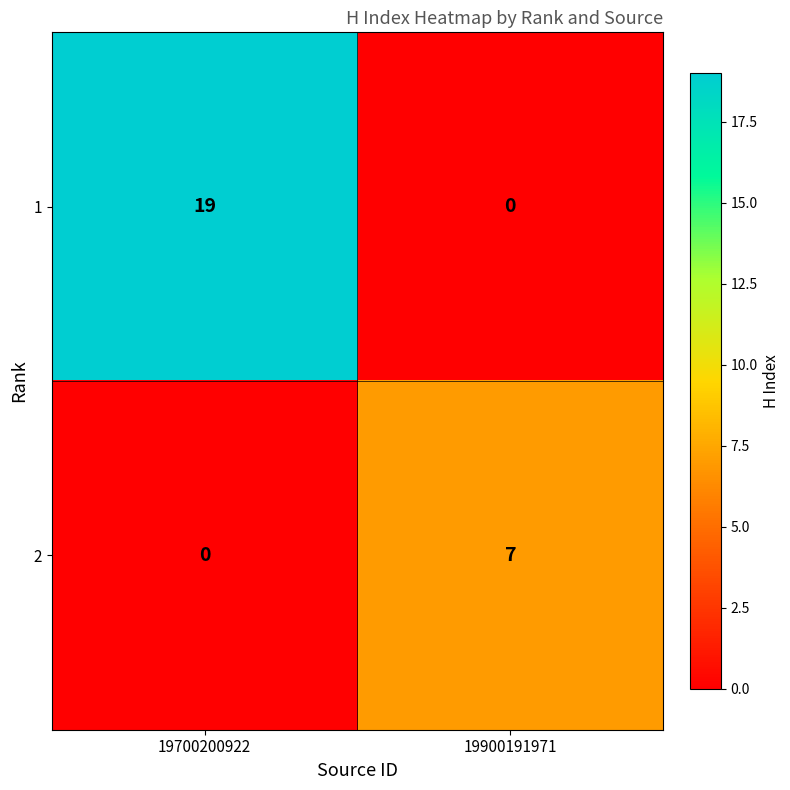

What is the spread (max minus min) of values at 19900191971?

7